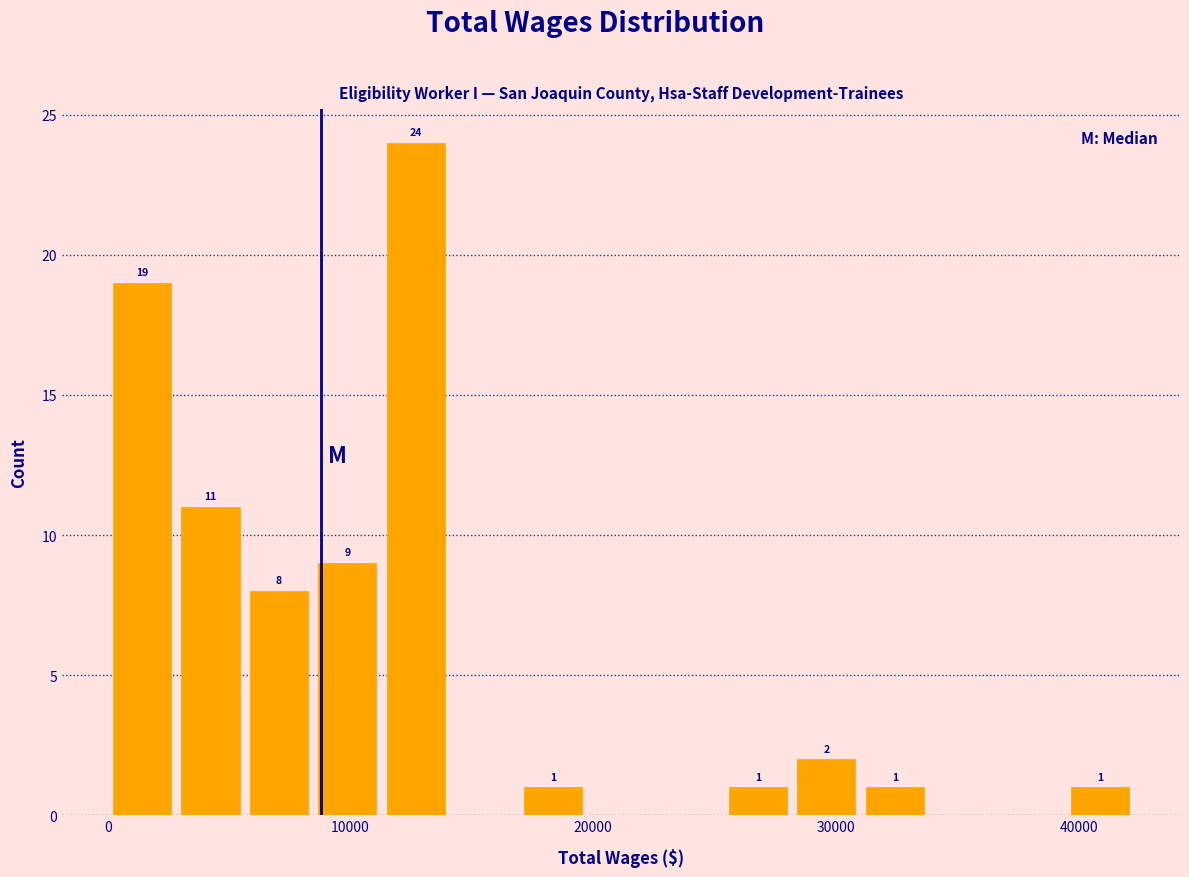

Around what value on the x-axis is the tallest bar? Give the approximate position of its centre, as read against the axis.

13000